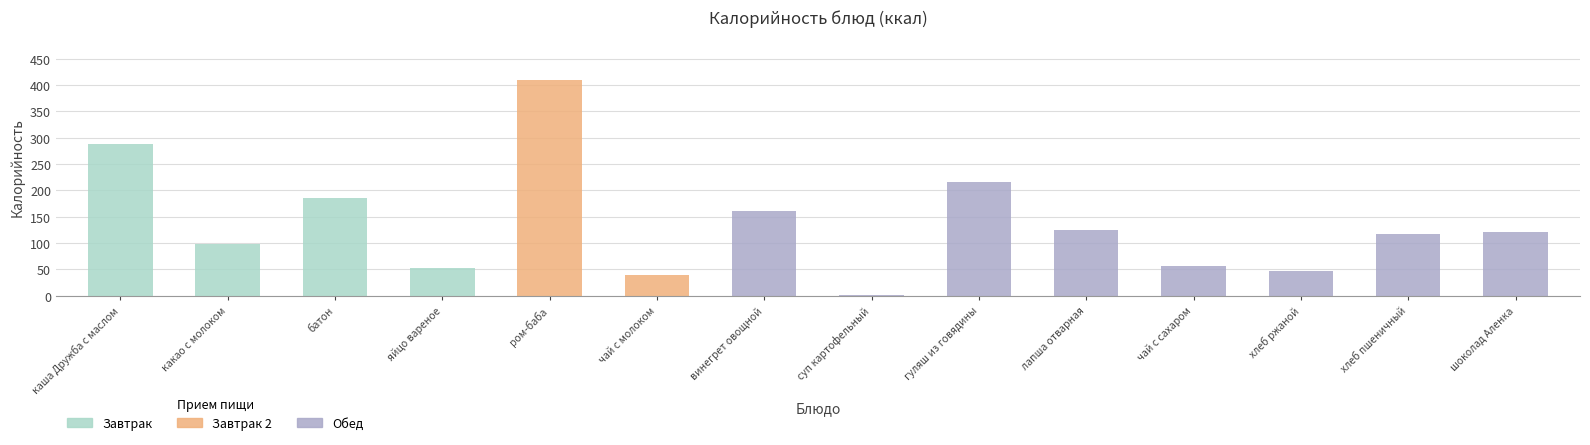

Does the chart contain any negative values?

No